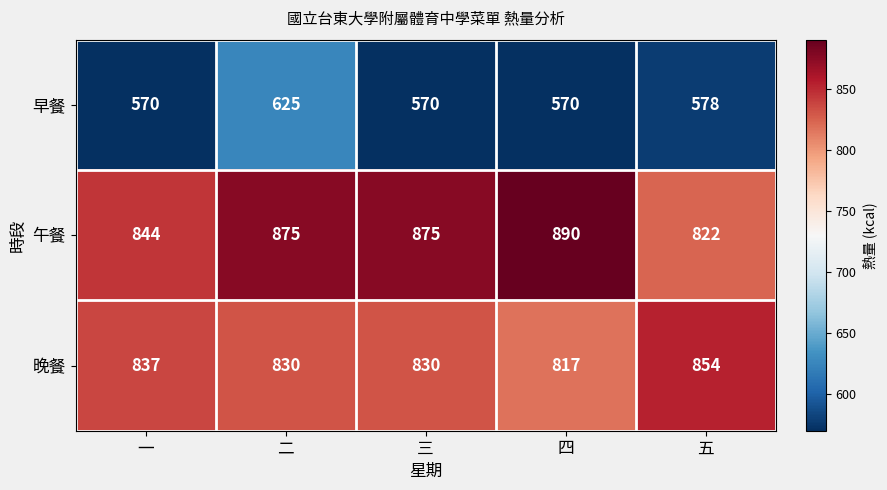

Is it true that 晚餐 equals 528 at 四?

False